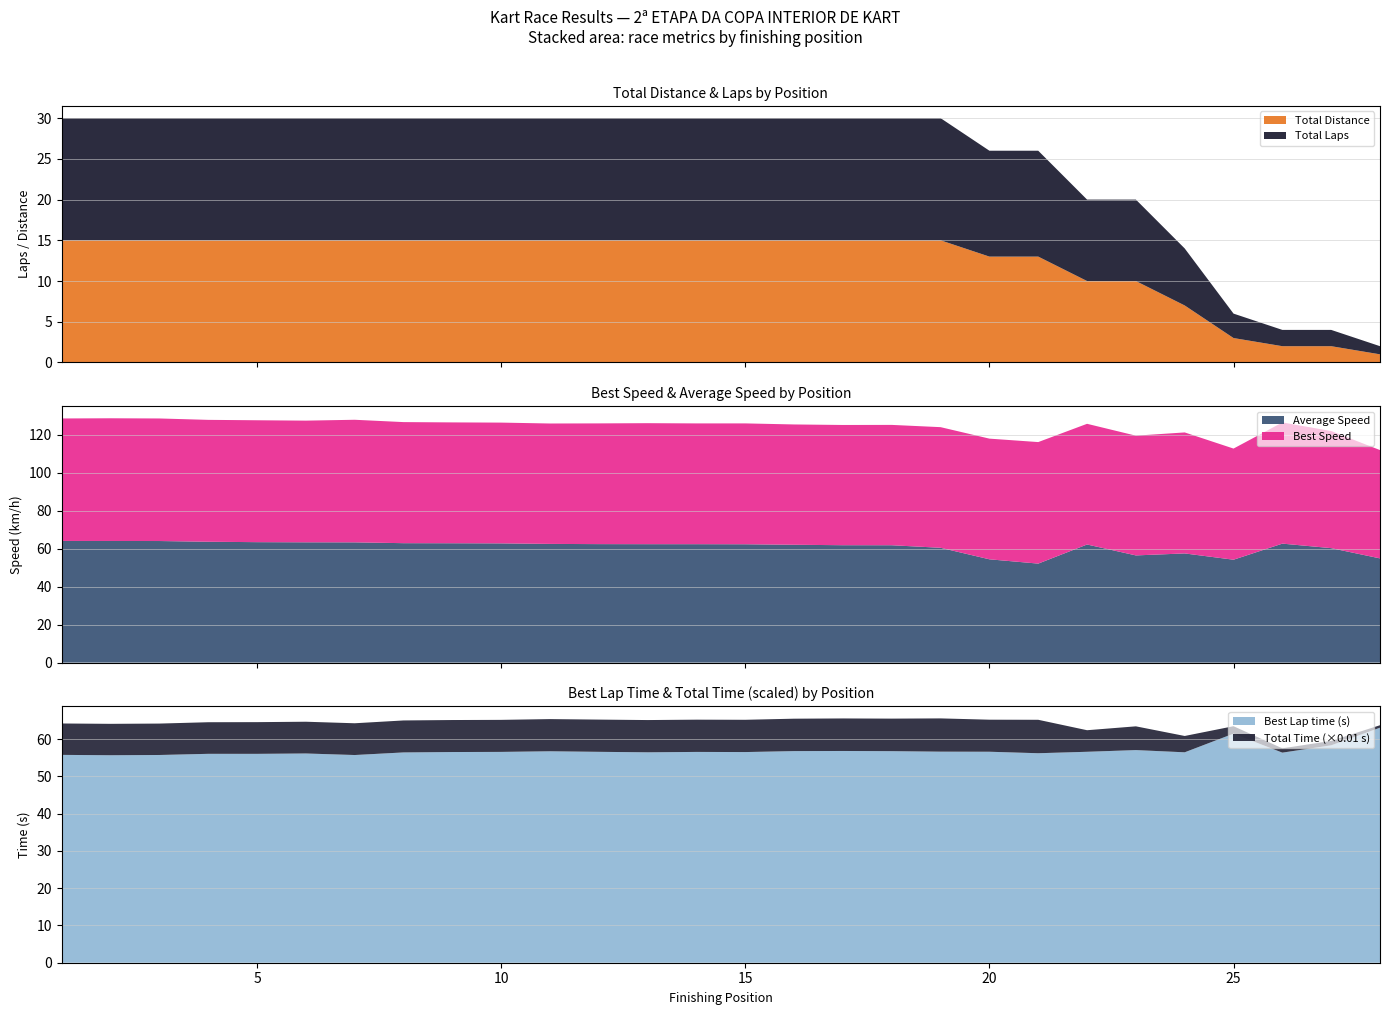

Reading left to right, list all the values displayed in this chart.

Total Laps: 15.0	15.0	15.0	15.0	15.0	15.0	15.0	15.0	15.0	15.0	15.0	15.0	15.0	15.0	15.0	15.0	15.0	15.0	15.0	13.0	13.0	10.0	10.0	7.0	3.0	2.0	2.0	1.0
Total Time: 842.1	842.2	842.5	847.5	850.4	851.5	851.8	857.7	858.2	859.1	863.0	864.5	864.9	865.0	865.5	869.2	872.6	872.8	892.1	859.4	896.8	578.2	637.1	437.8	199.1	114.8	119.3	65.5
Best Lap time: 55.7	55.6	55.7	56.0	56.0	56.1	55.7	56.4	56.5	56.5	56.7	56.6	56.4	56.5	56.5	56.8	56.8	56.7	56.6	56.6	56.2	56.6	57.0	56.4	61.4	56.3	58.3	63.0
Best Speed: 64.6	64.7	64.6	64.3	64.3	64.1	64.6	63.8	63.7	63.7	63.5	63.6	63.8	63.7	63.7	63.4	63.4	63.4	63.6	63.6	64.1	63.6	63.1	63.8	58.6	63.9	61.7	57.1
Average Speed: 64.1	64.1	64.1	63.7	63.5	63.4	63.4	63.0	62.9	62.9	62.6	62.5	62.4	62.4	62.4	62.1	61.9	61.9	60.5	54.5	52.2	62.3	56.5	57.6	54.2	62.7	60.3	54.9
Total Distance: 15.0	15.0	15.0	15.0	15.0	15.0	15.0	15.0	15.0	15.0	15.0	15.0	15.0	15.0	15.0	15.0	15.0	15.0	15.0	13.0	13.0	10.0	10.0	7.0	3.0	2.0	2.0	1.0